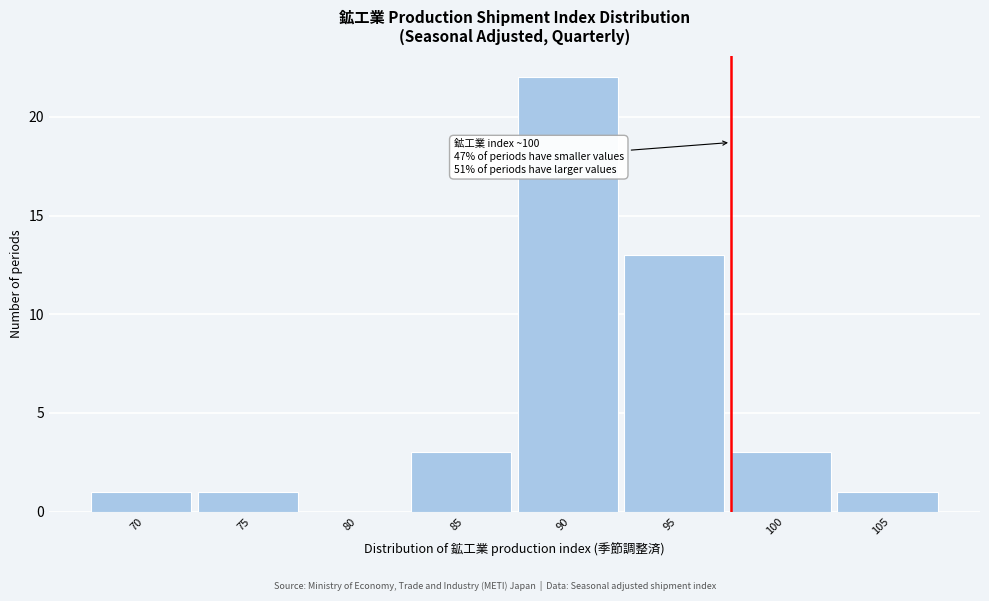

Reading right to left, extract all data points from this chart.

105=1	100=3	95=13	90=22	85=3	80=0	75=1	70=1